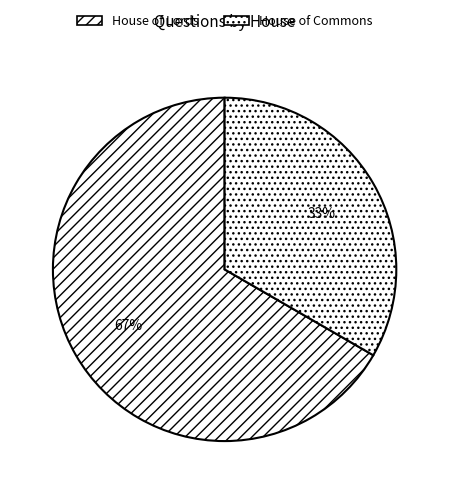

What is the ratio of the value at House of Commons to the value at House of Lords?

0.5